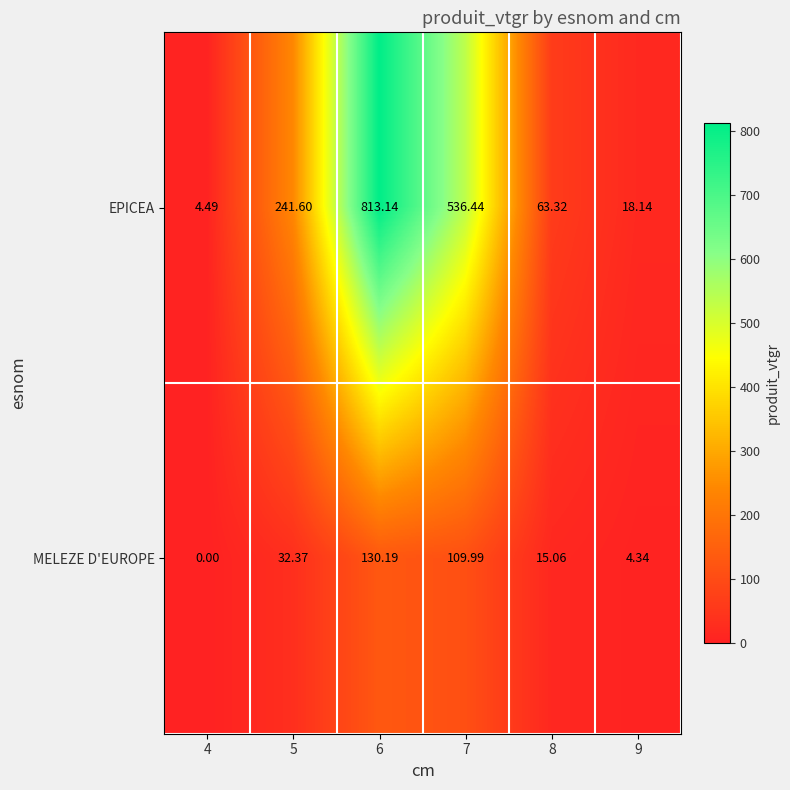

List the series in order of their peak value, lowest first.

MELEZE D'EUROPE, EPICEA